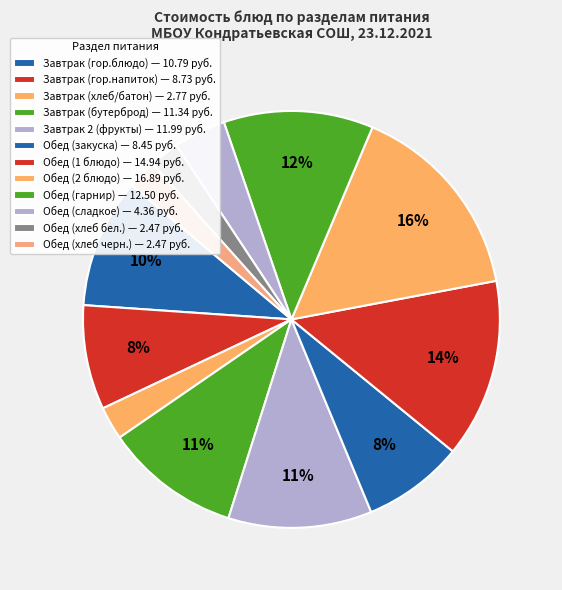

Approximately how many times larger is the value at Обед (хлеб черн.) compared to Завтрак (гор.блюдо)?

0.2